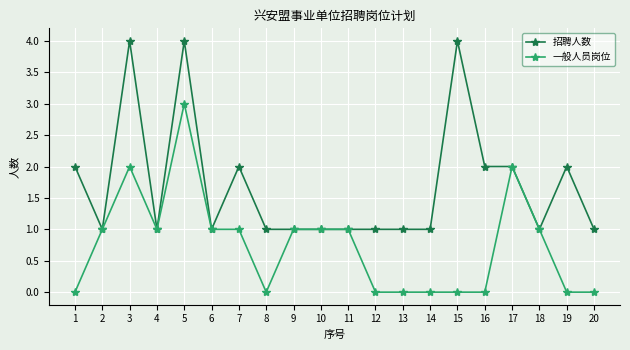

What is the total value across all series at 7?

3